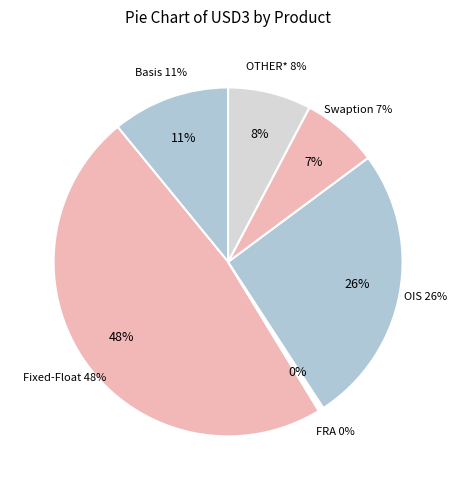

How much of the chart is everything except FRA?

99.5%